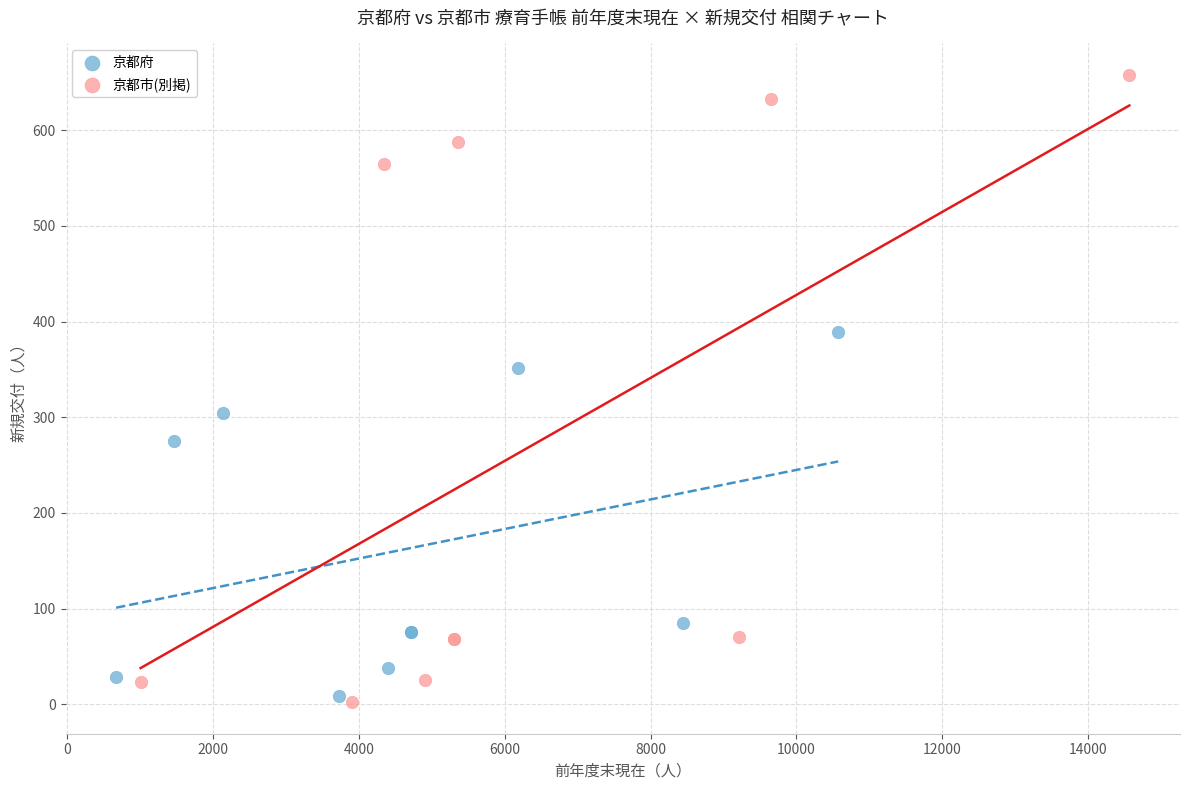

Which series contains the highest Y value?

京都市(別掲)